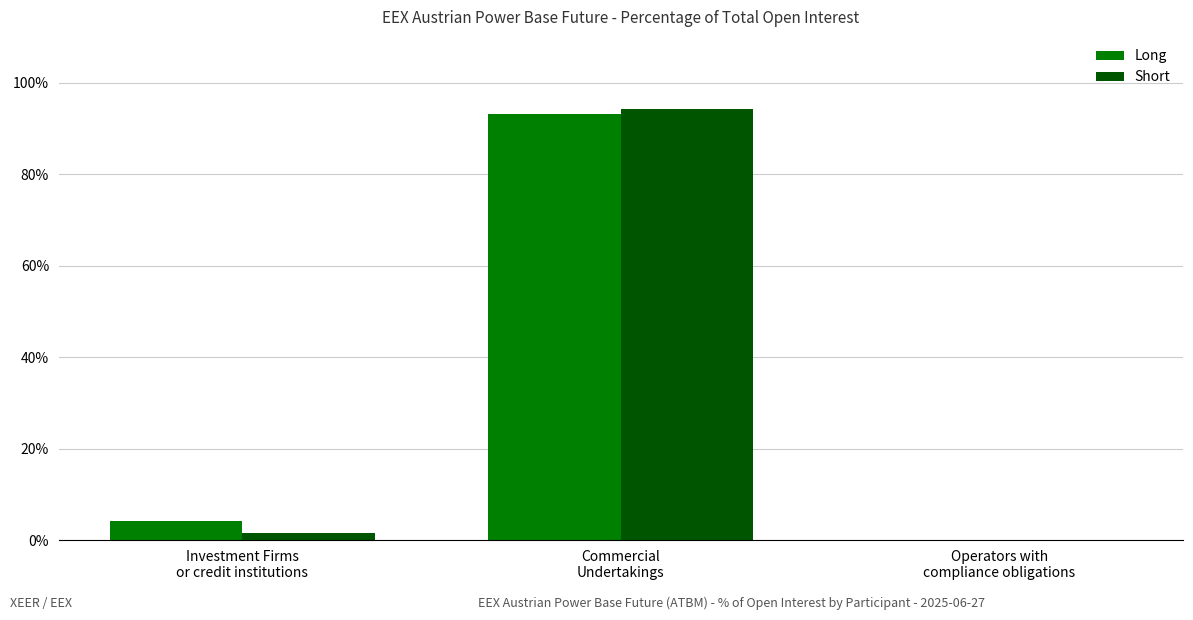

What is the sum of all Long values?

97.3